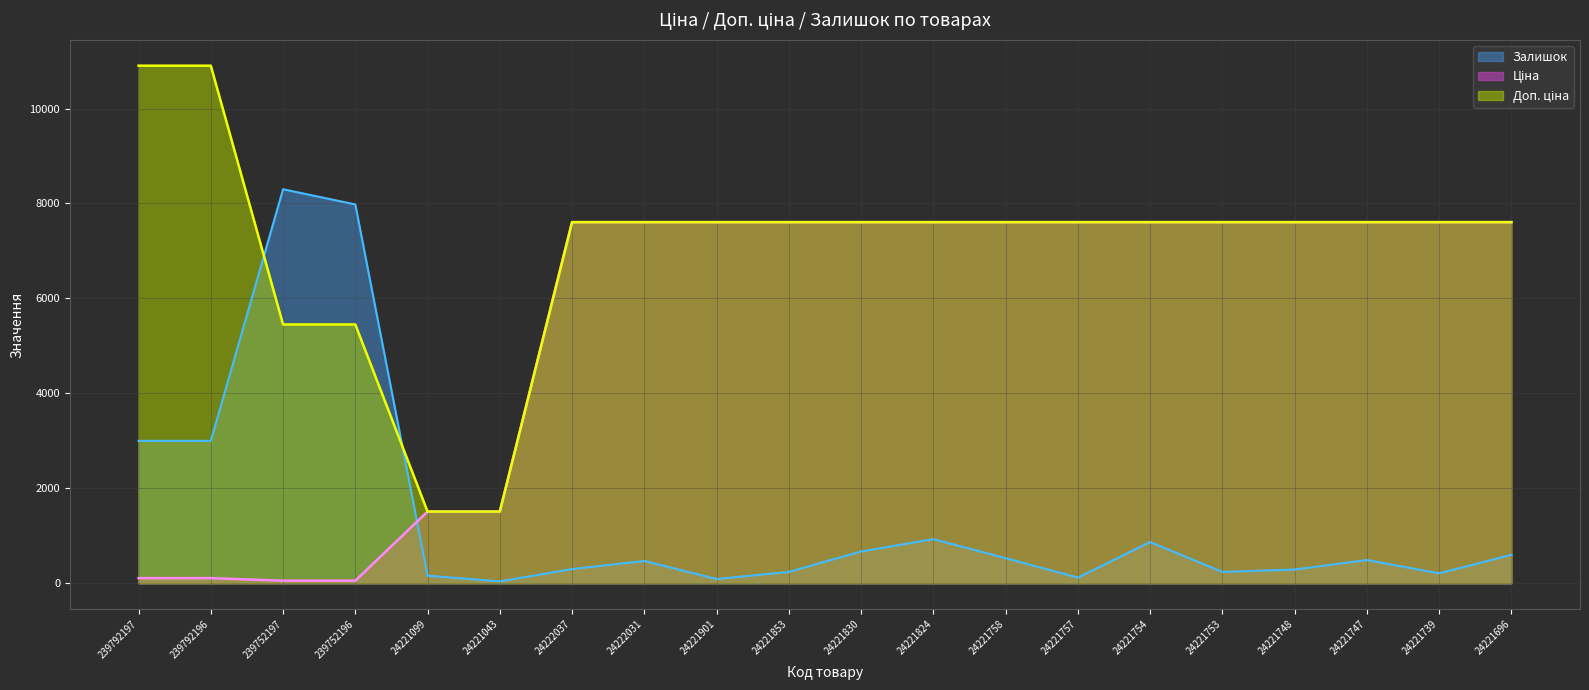

Reading left to right, transcribe all the data shown in this chart.

Ціна: 239792197=109.0	239792196=109.0	239752197=54.5	239752196=54.5	24221099=1510.8	24221043=1510.8	24222037=7607.2	24222031=7607.2	24221901=7607.2	24221853=7607.2	24221830=7607.2	24221824=7607.2	24221758=7607.2	24221757=7607.2	24221754=7607.2	24221753=7607.2	24221748=7607.2	24221747=7607.2	24221739=7607.2	24221696=7607.2
Доп. ціна: 239792197=10903.0	239792196=10903.0	239752197=5452.0	239752196=5452.0	24221099=1511.0	24221043=1511.0	24222037=7607.2	24222031=7607.2	24221901=7607.2	24221853=7607.2	24221830=7607.2	24221824=7607.2	24221758=7607.2	24221757=7607.2	24221754=7607.2	24221753=7607.2	24221748=7607.2	24221747=7607.2	24221739=7607.2	24221696=7607.2
Залишок: 239792197=3000.0	239792196=3000.0	239752197=8300.0	239752196=7980.0	24221099=160.0	24221043=40.0	24222037=300.0	24222031=470.0	24221901=90.0	24221853=240.0	24221830=670.0	24221824=930.0	24221758=530.0	24221757=120.0	24221754=870.0	24221753=240.0	24221748=290.0	24221747=490.0	24221739=210.0	24221696=600.0